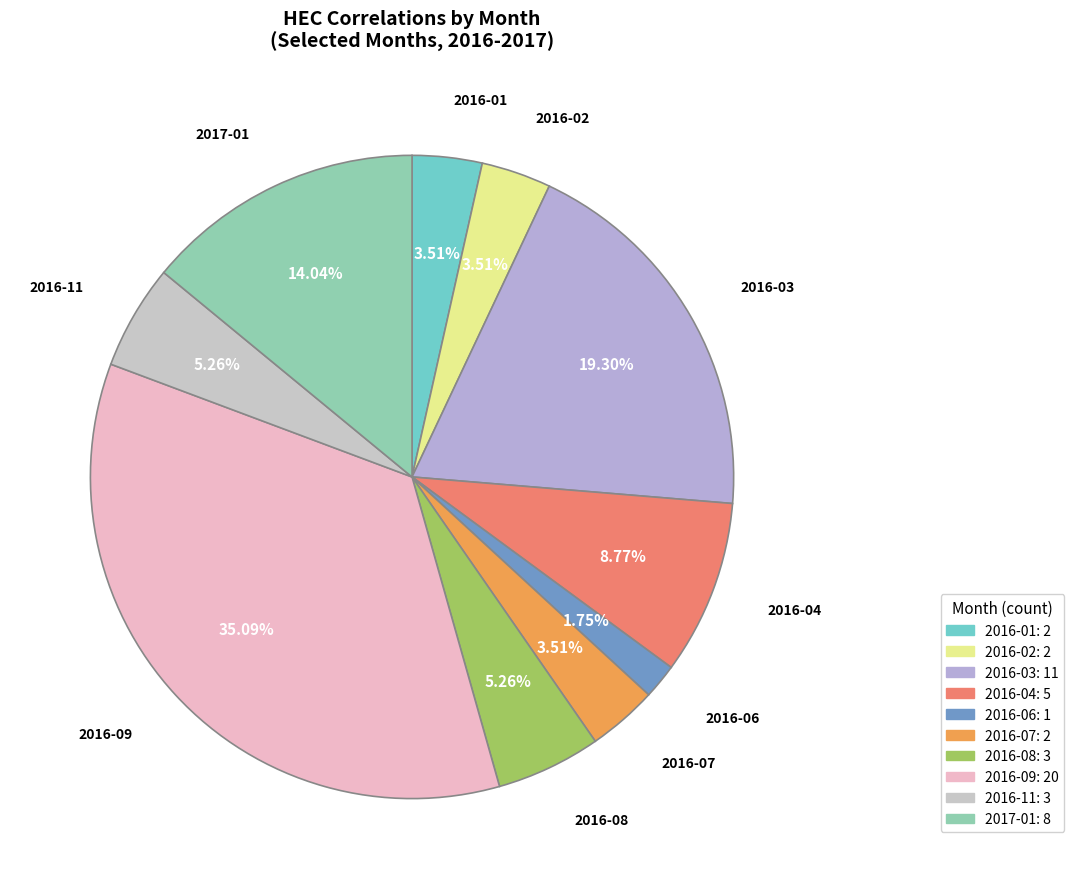

Is it true that 2016-08 is 5% of the pie?

True